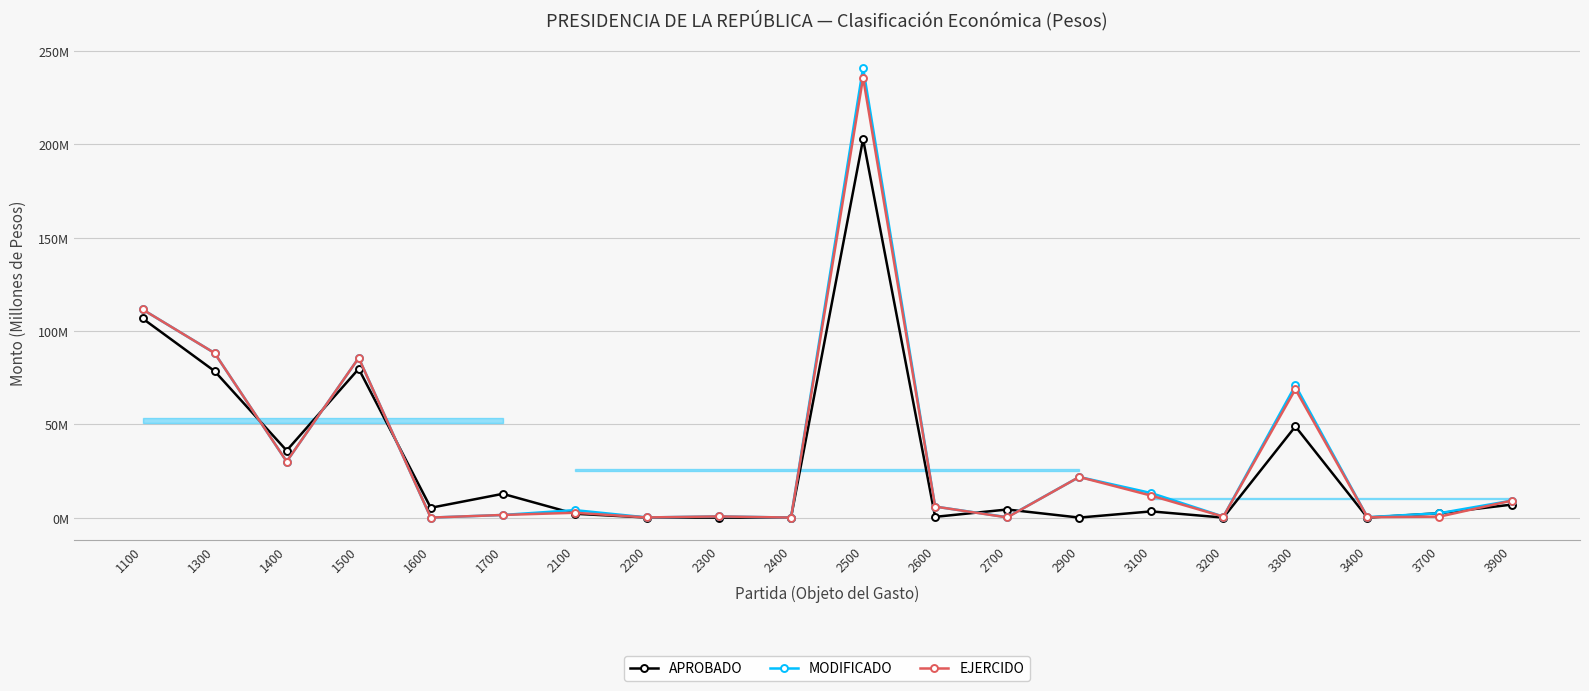

What is the sum of all EJERCIDO values?

674.5